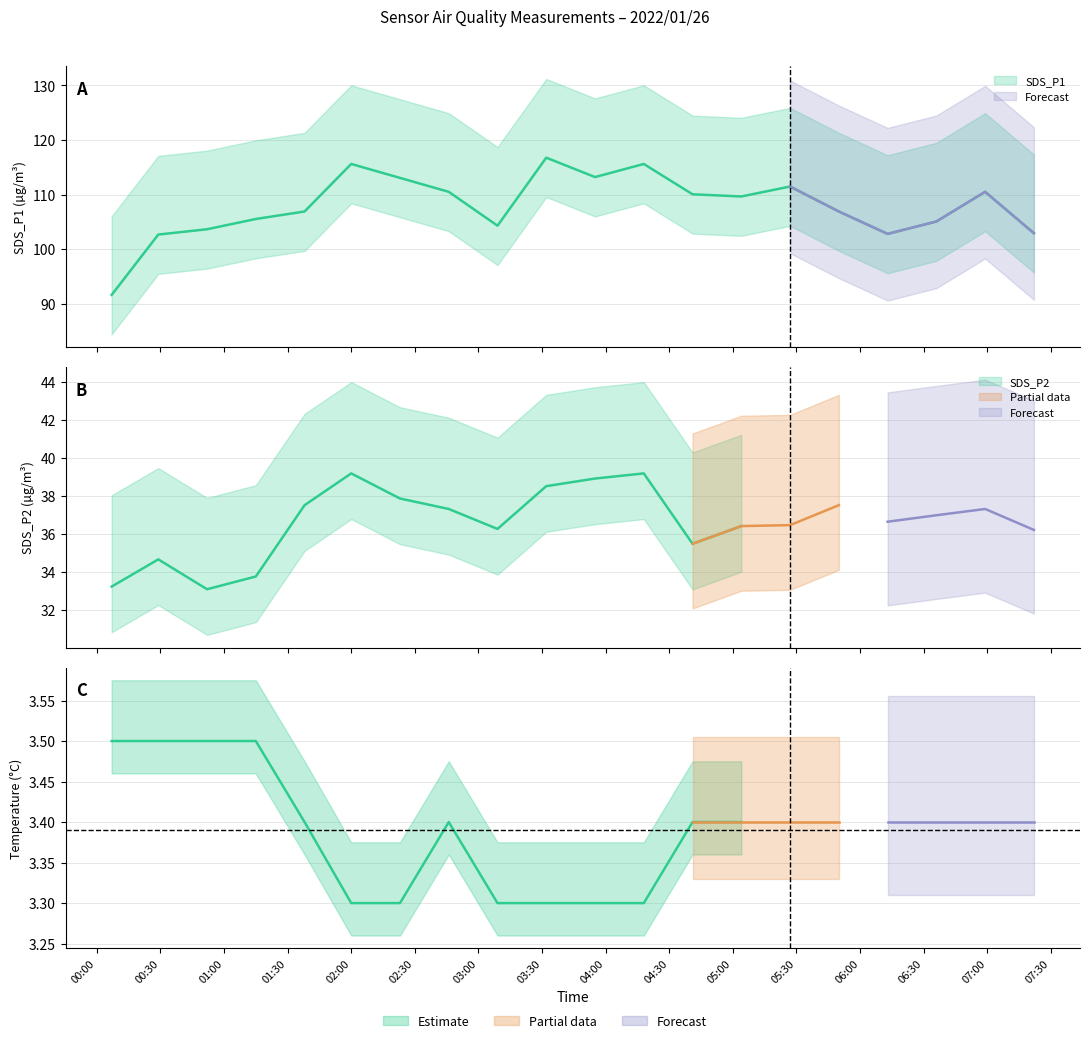

How many lines are shown in the chart?

3